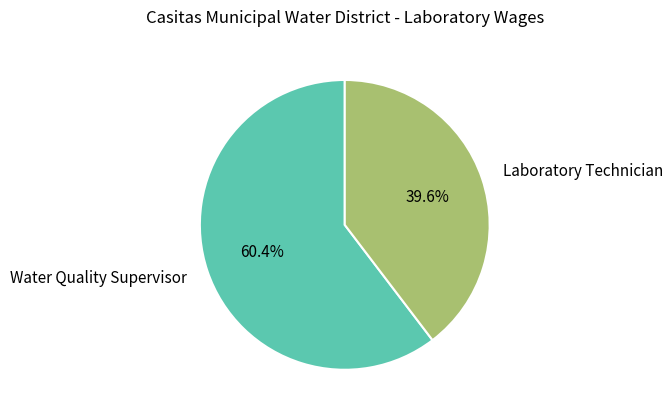

Rank the categories by value from lowest to highest.

Laboratory Technician, Water Quality Supervisor